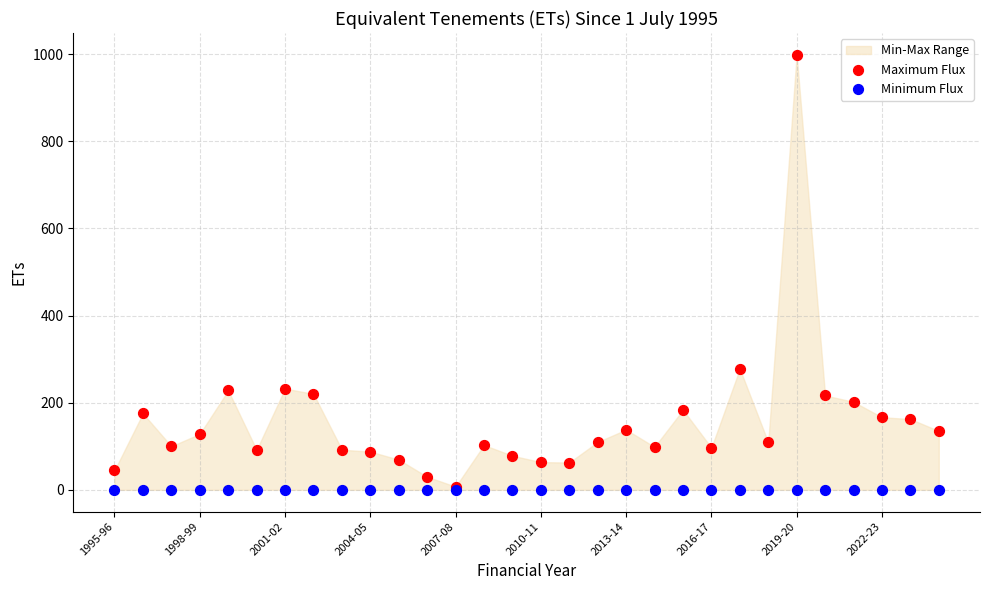

In the Maximum Flux series, what Y value is closest to 503?

277.8